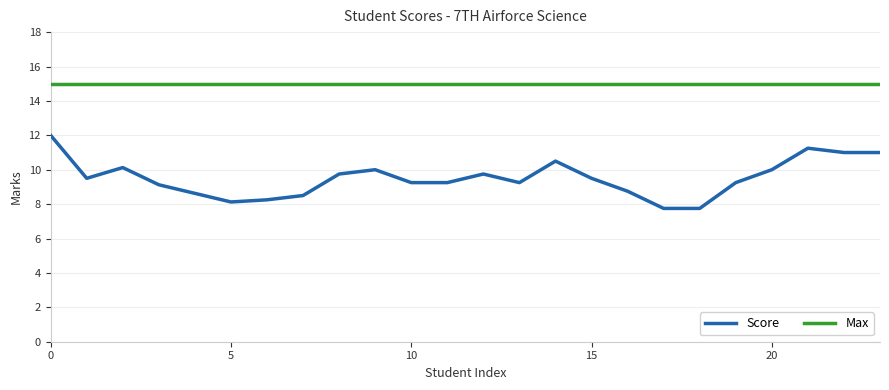

Which series has the largest range (max minus min)?

Score